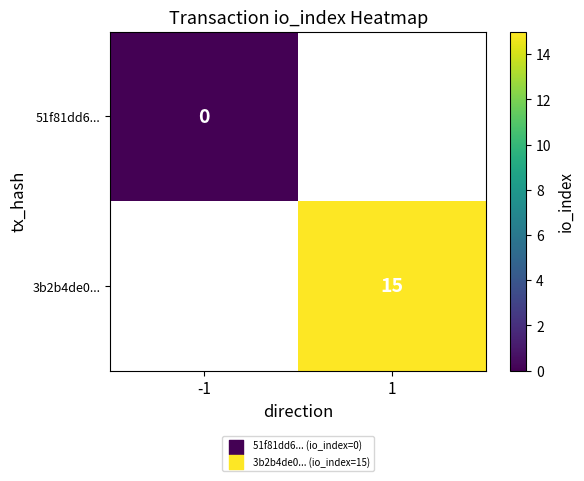

True or false: 3b2b4de0... has a value of 5.8 at 1.

False